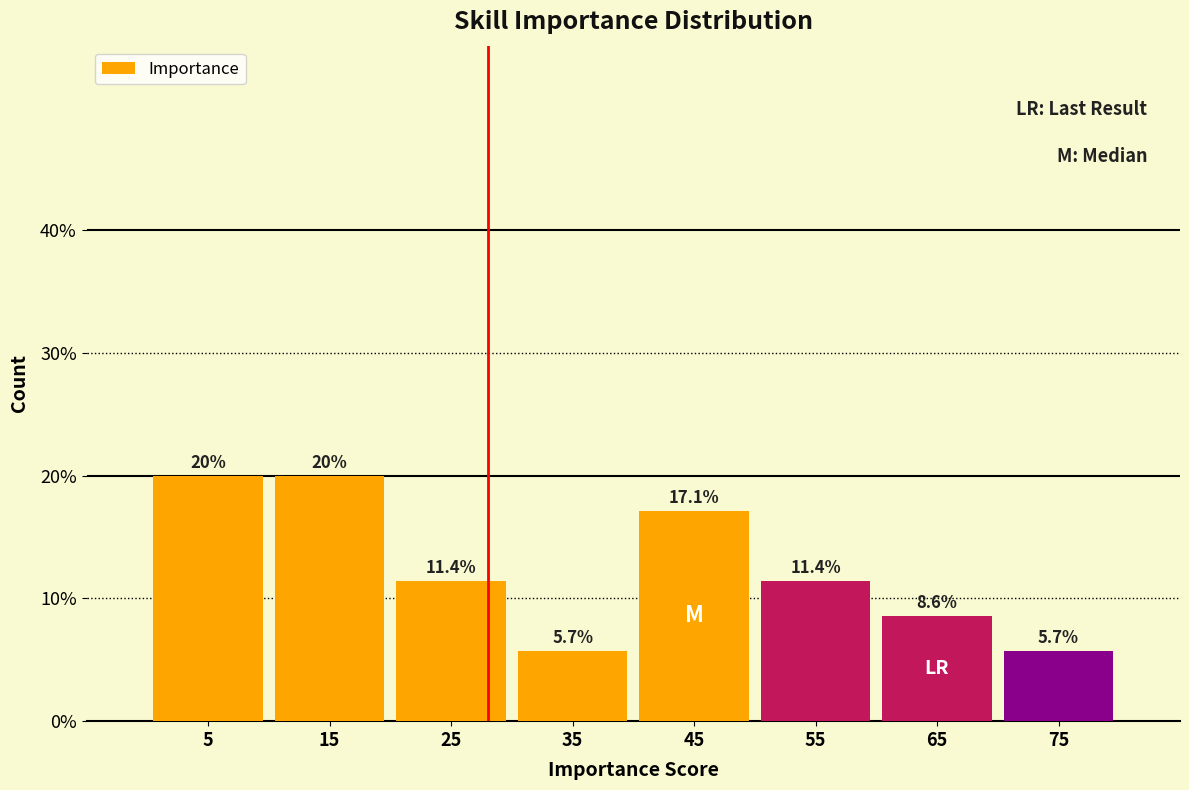

Reading left to right, transcribe this chart: for each bar, give the range it covers on the x-axis and its height.

0 to 10: 20.0
10 to 20: 20.0
20 to 30: 11.4
30 to 40: 5.7
40 to 50: 17.1
50 to 60: 11.4
60 to 70: 8.6
70 to 80: 5.7